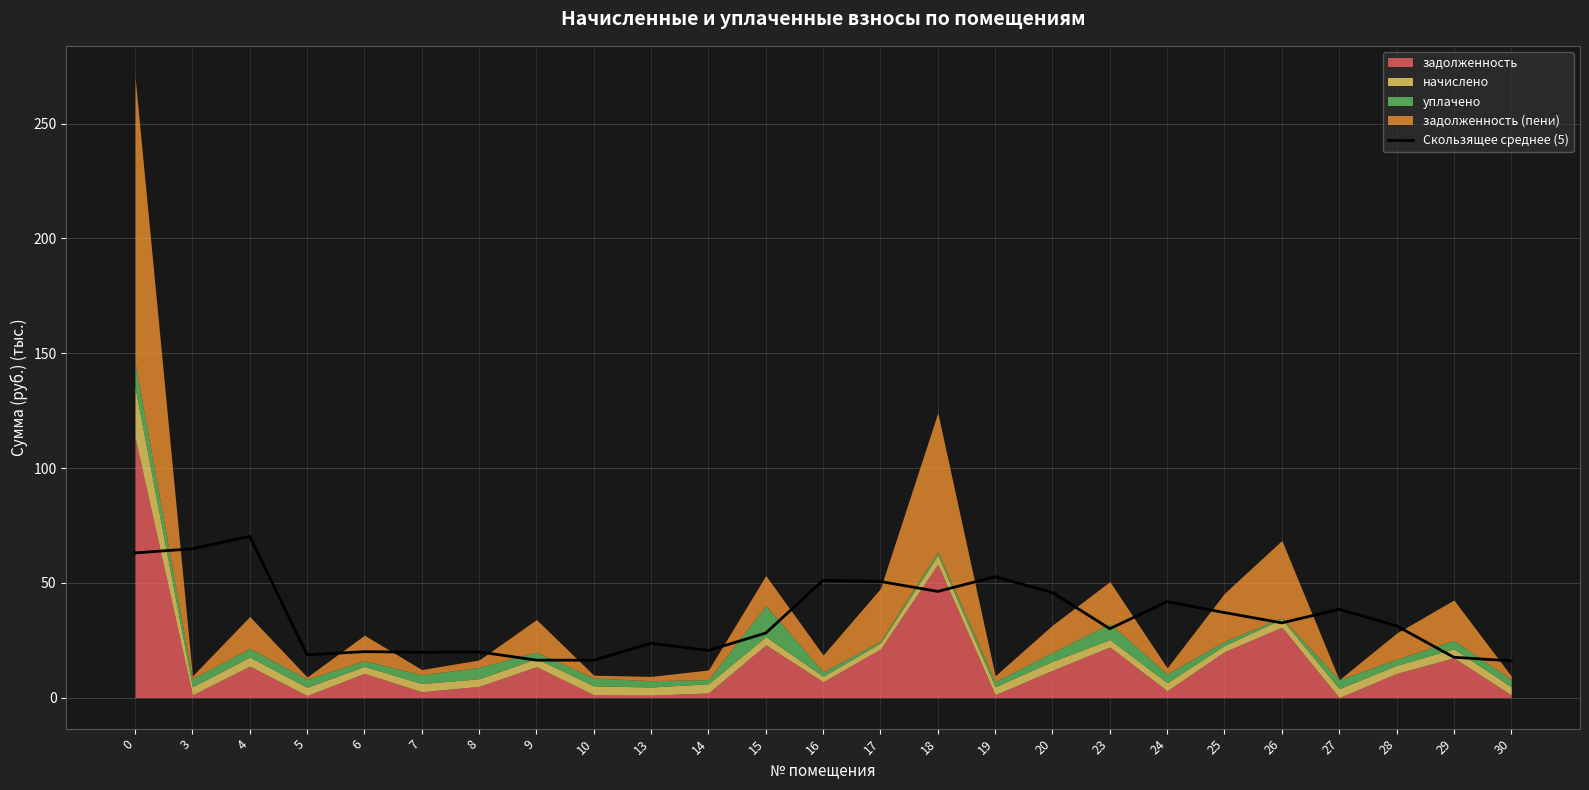

The chart shows a value of 23.6 at 13. True or false?

True